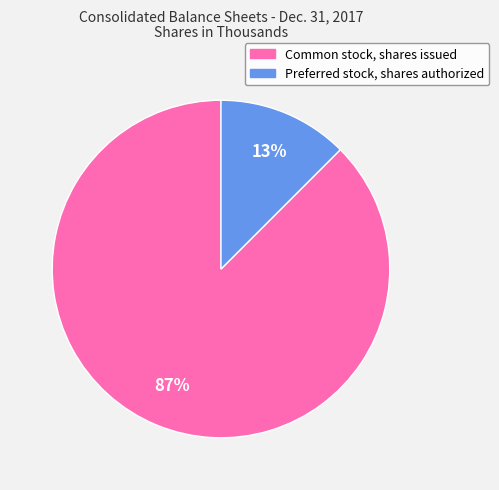

The Common stock, shares issued slice represents 95% of the pie. True or false?

False